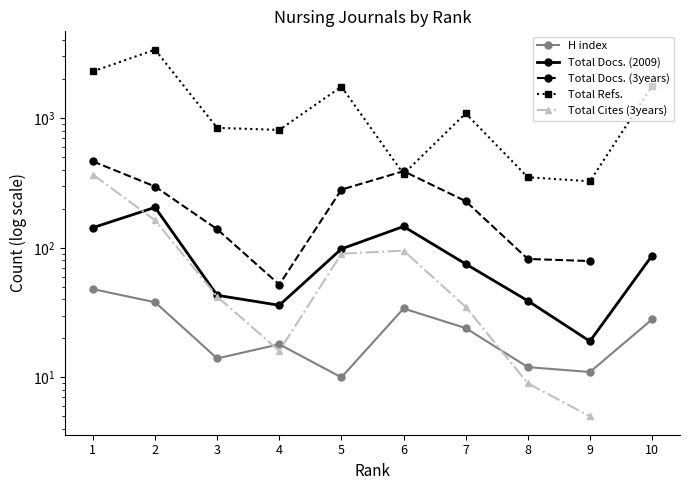

Which label corresponds to the smallest value in the chart?

9